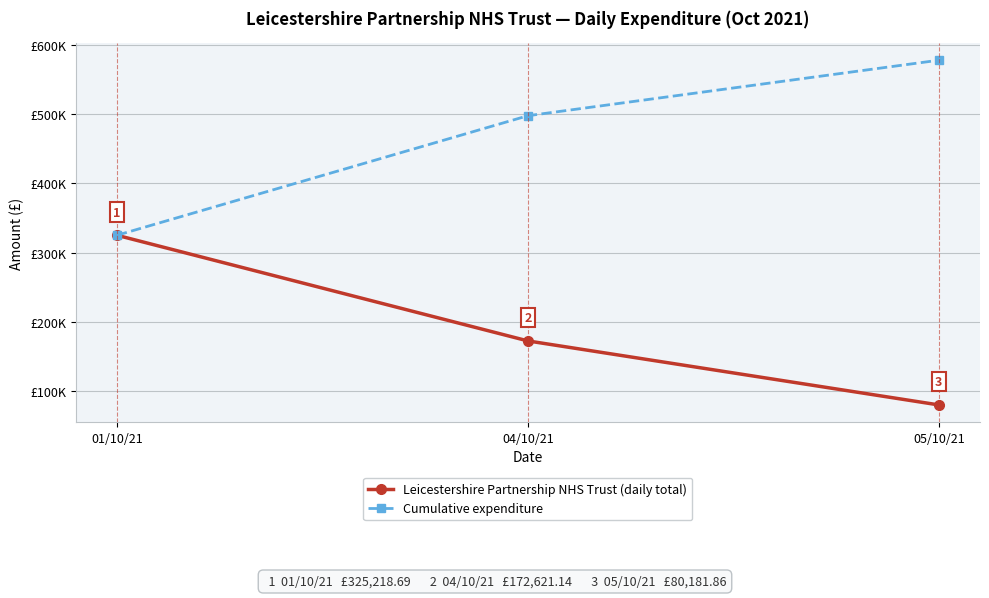

What is the label of the 3rd point from the left?

05/10/21